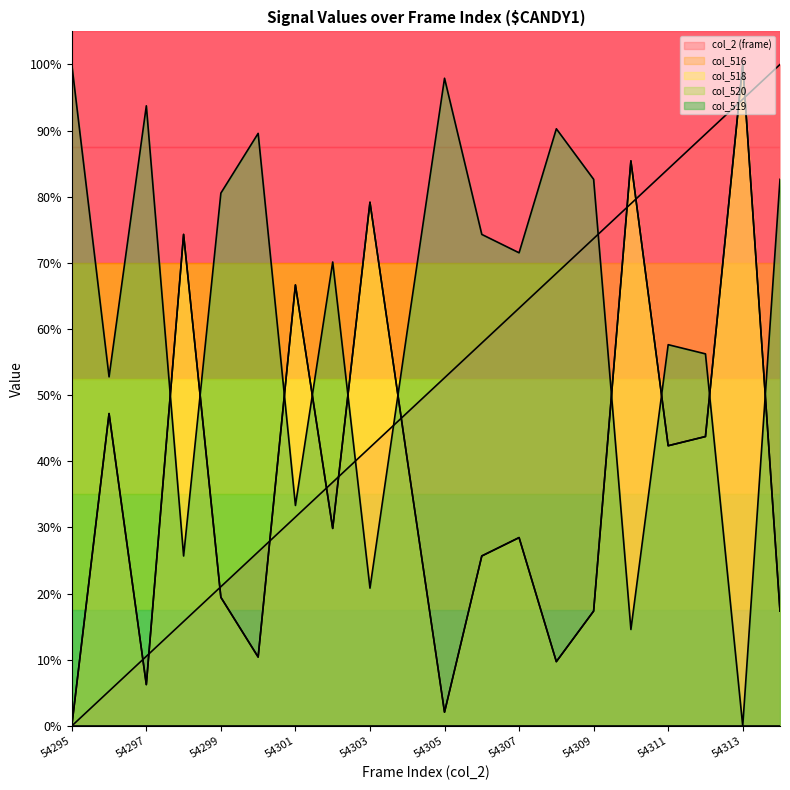

What is the value of the col_2 (frame) point at the 14th from the left?

0.7